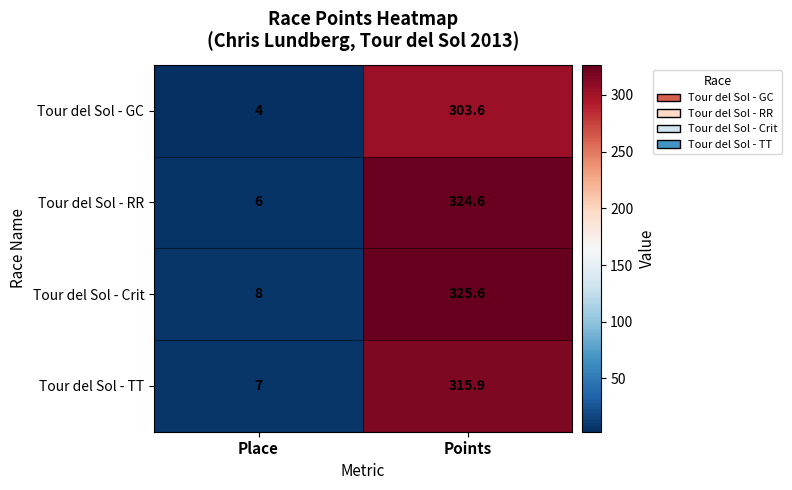

Where does the Tour del Sol - GC series first go above 303?

Points